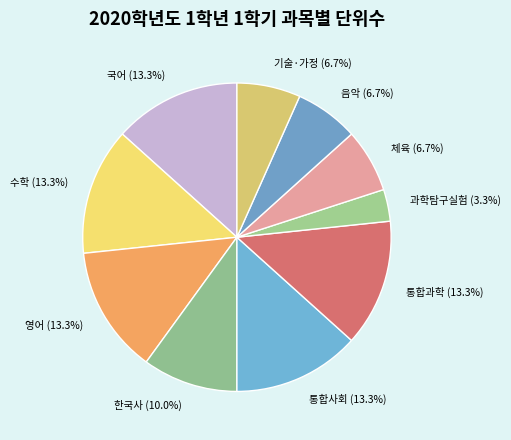

How many slices are in this pie chart?

10